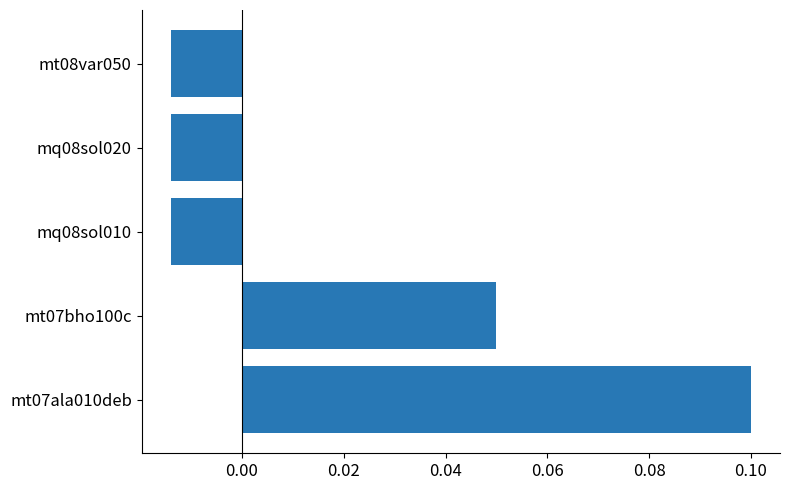

Are the bars grouped side by side (vs. stacked)?

No